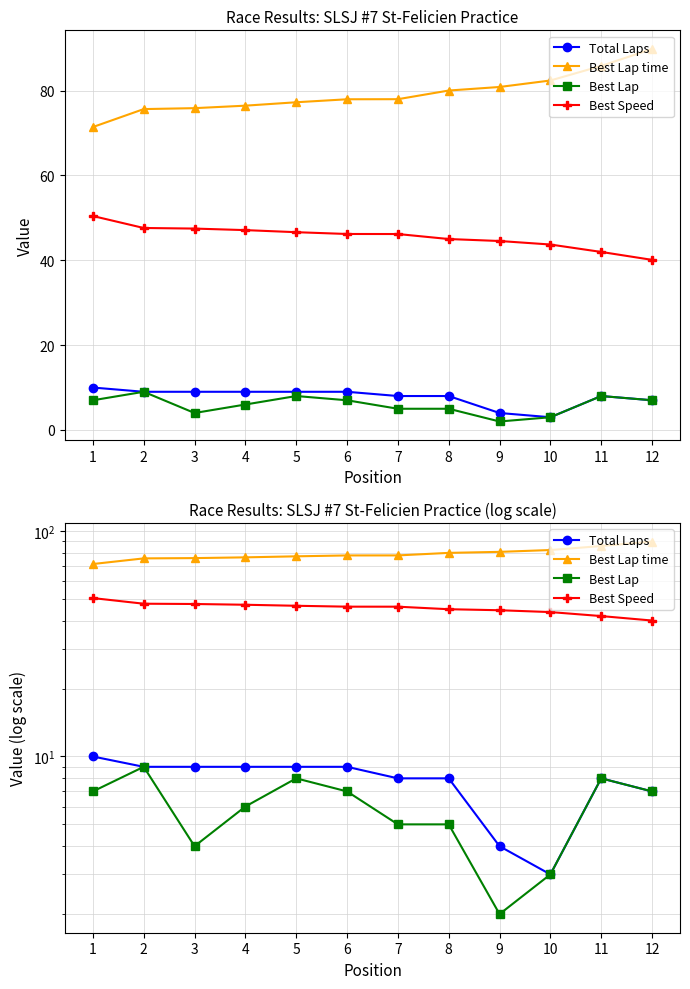

What is the difference between the maximum and minimum values in the Best Speed series?

10.3